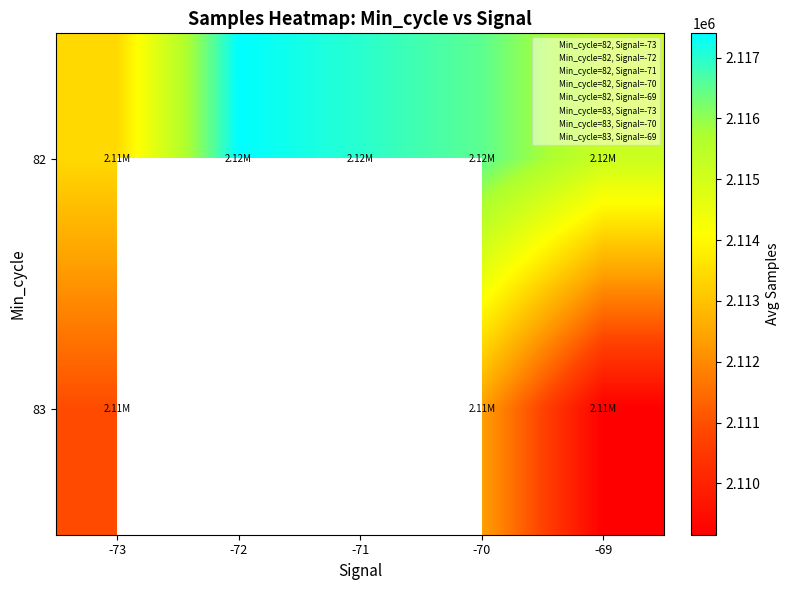

Rank the categories by 82 value from highest to lowest.

-72, -71, -70, -69, -73